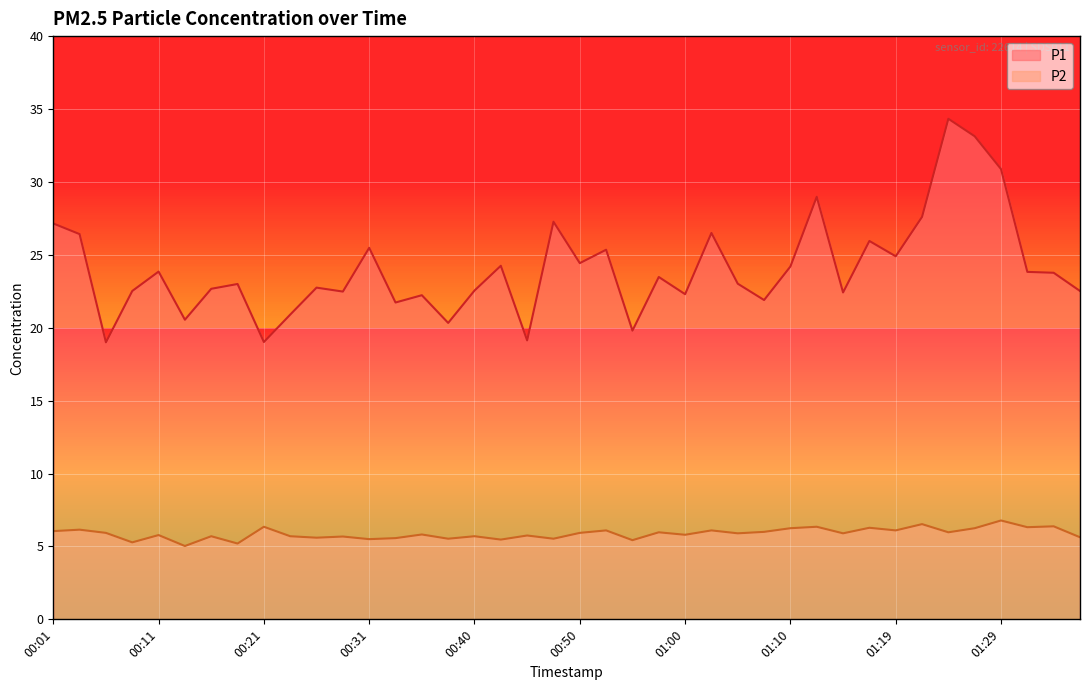

List the labels in order of P1 value, smallest first.

00:06, 00:21, 00:45, 00:55, 00:38, 00:13, 00:23, 00:33, 01:07, 00:35, 01:00, 01:15, 00:28, 00:09, 01:37, 00:40, 00:16, 00:26, 00:18, 01:05, 00:58, 01:34, 01:32, 00:11, 01:10, 00:43, 00:50, 01:19, 00:53, 00:31, 01:17, 00:04, 01:02, 00:01, 00:48, 01:22, 01:12, 01:29, 01:27, 01:24